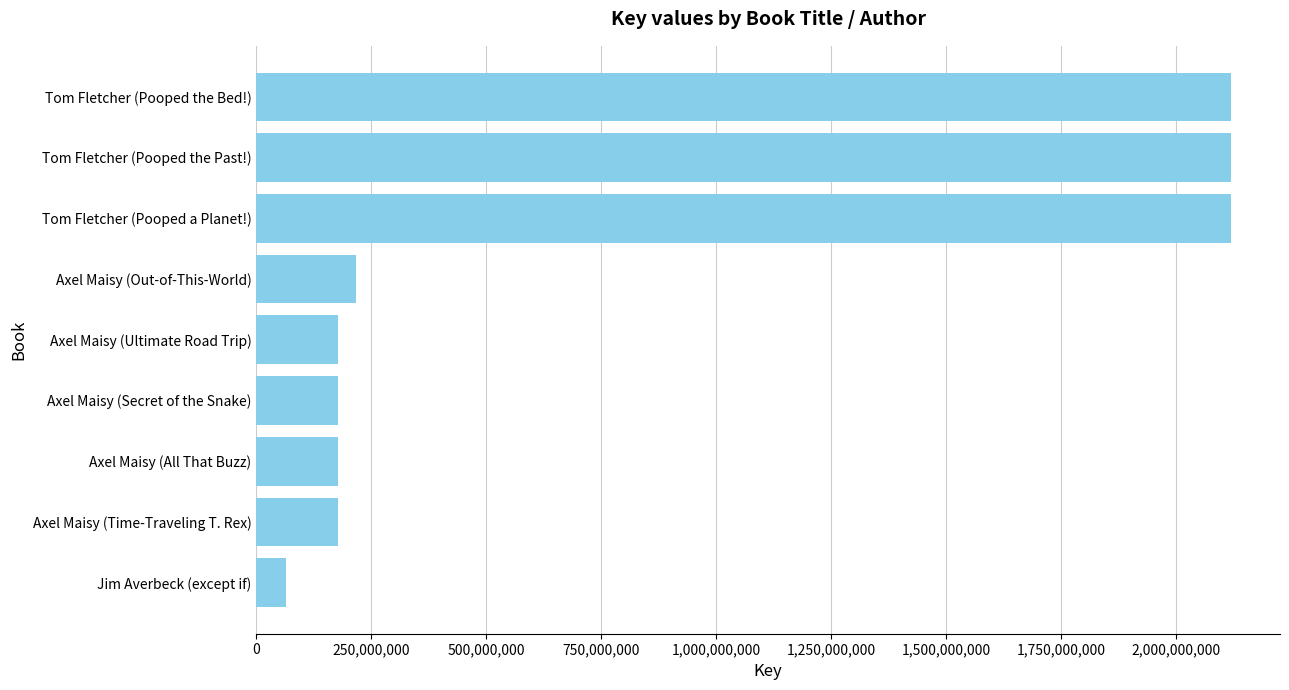

What is the difference between the maximum and second lowest values?

1941595060